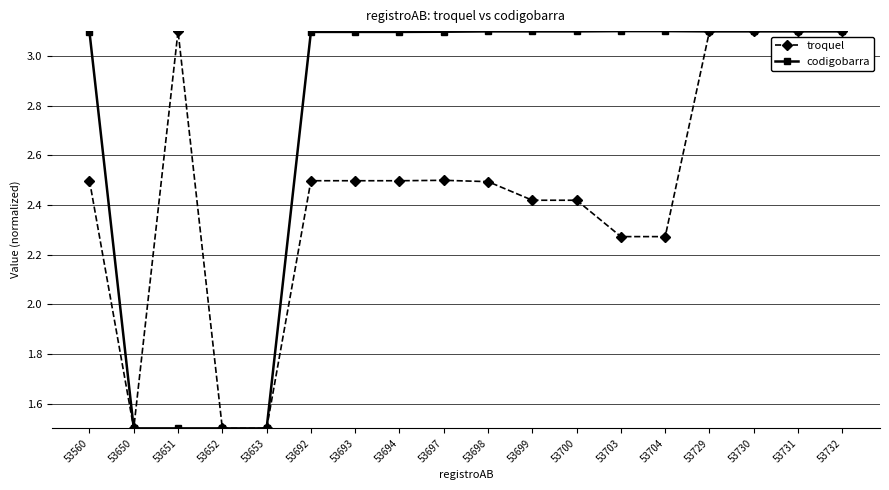

What is the maximum value for codigobarra?

3.1